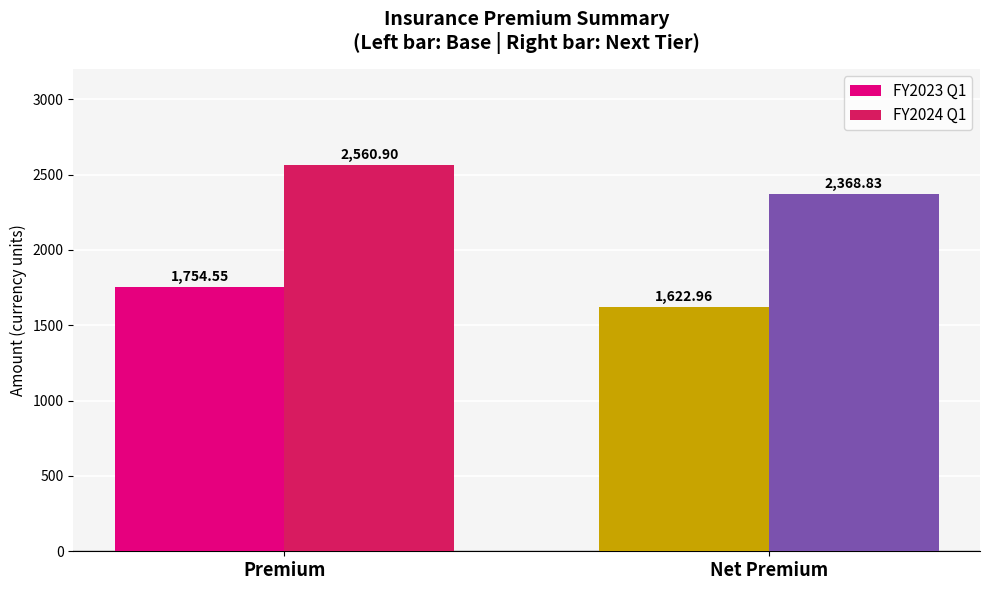

At which category does the chart reach its peak across all series?

Premium